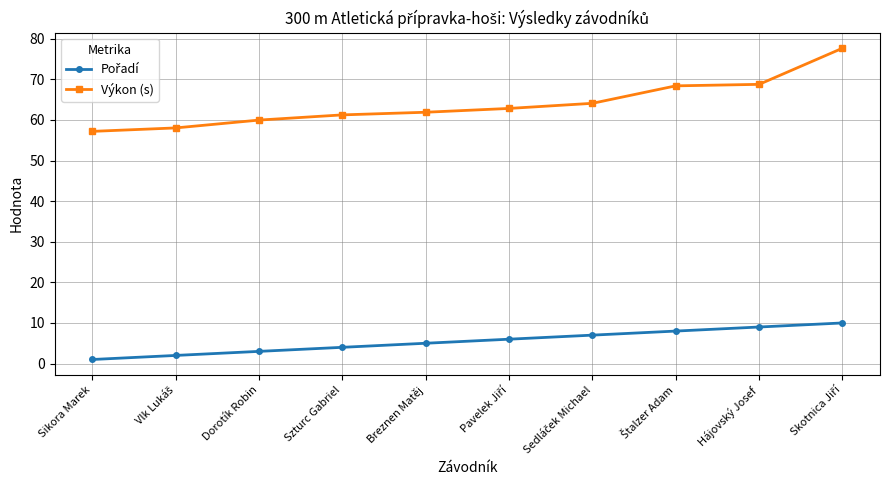

At how many categories does at least one series exceed 65?

3